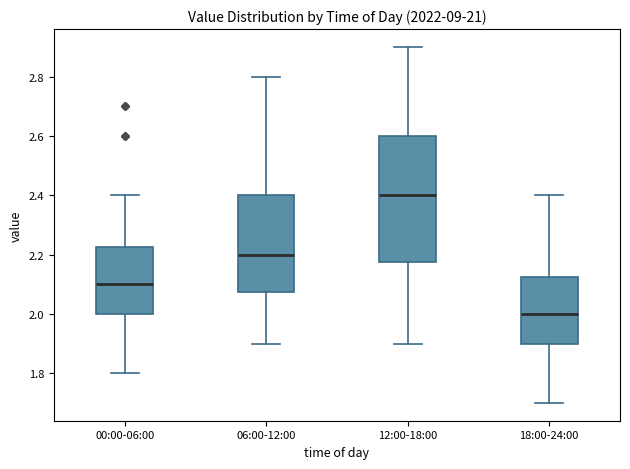

Where does the upper whisker of the box for 06:00-12:00 end on the y-axis? The values are not printed on the chart, so give them approximately, as read against the axis.

2.80